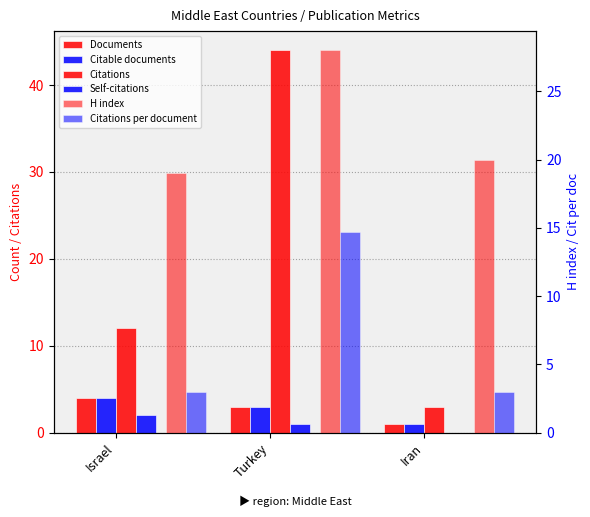

How many Citations values are between 3 and 44?

3